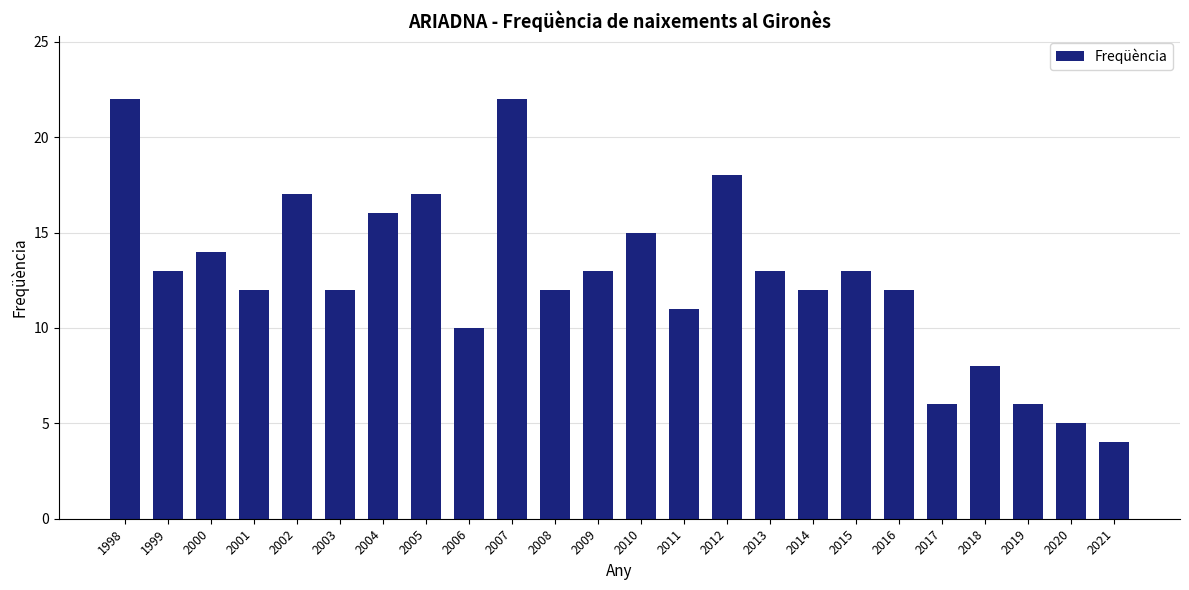

Which category has the lowest value across all series?

2021